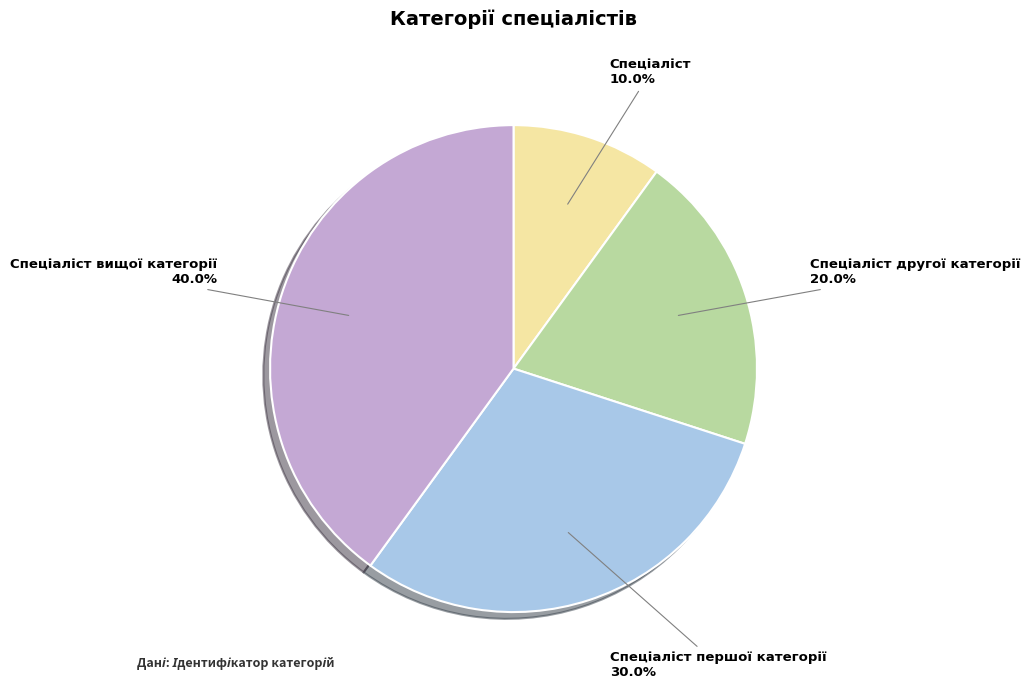

Is there a majority slice in this chart?

No